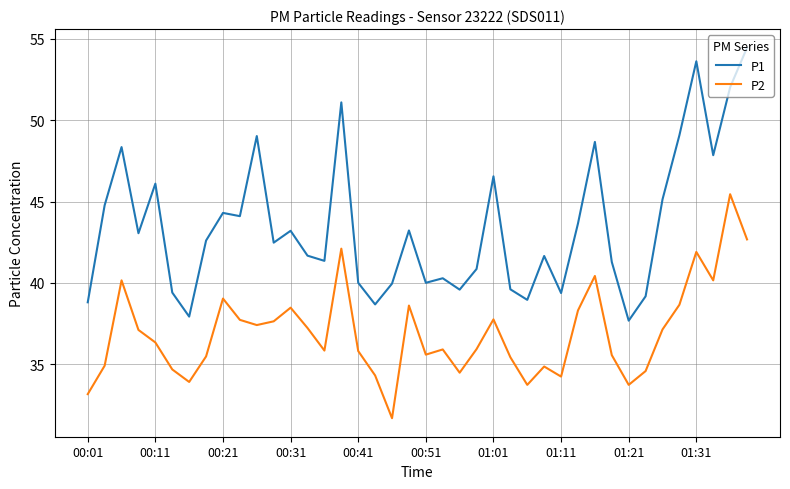

Which series has the largest total across all categories?

P1